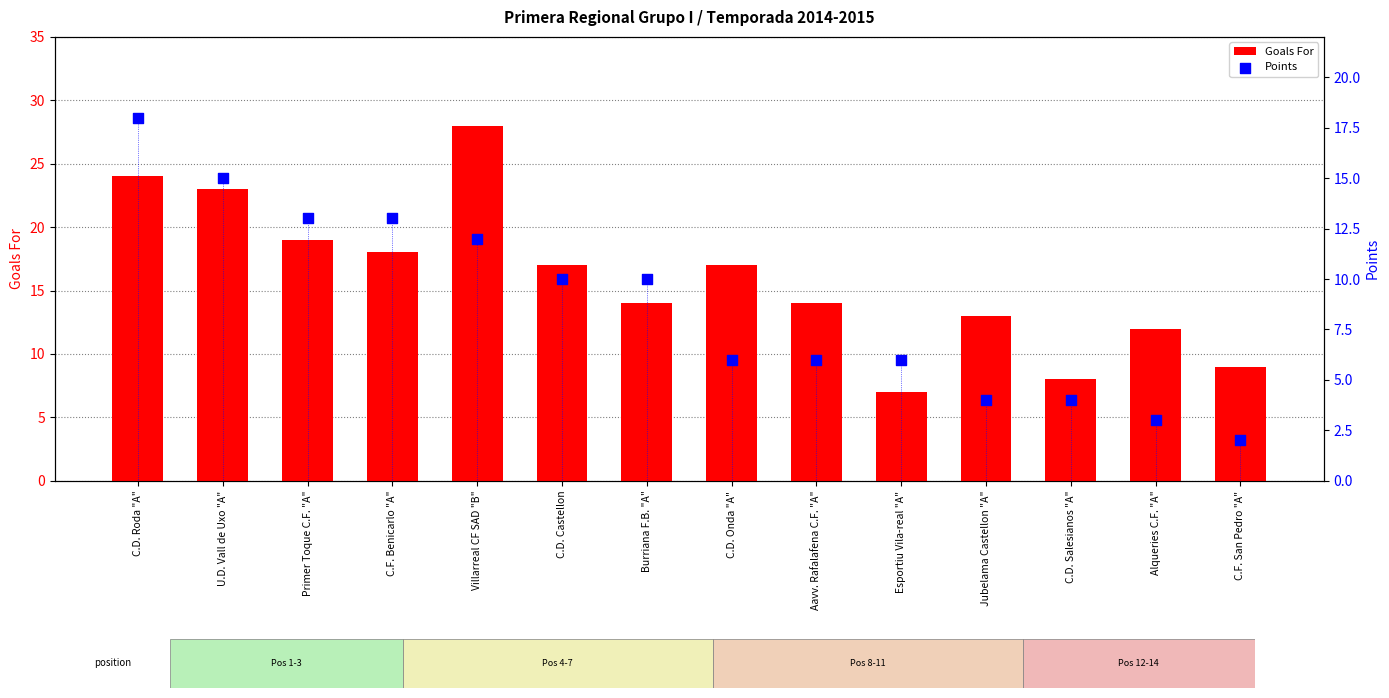

Which series reaches the maximum Y coordinate?

Goals For